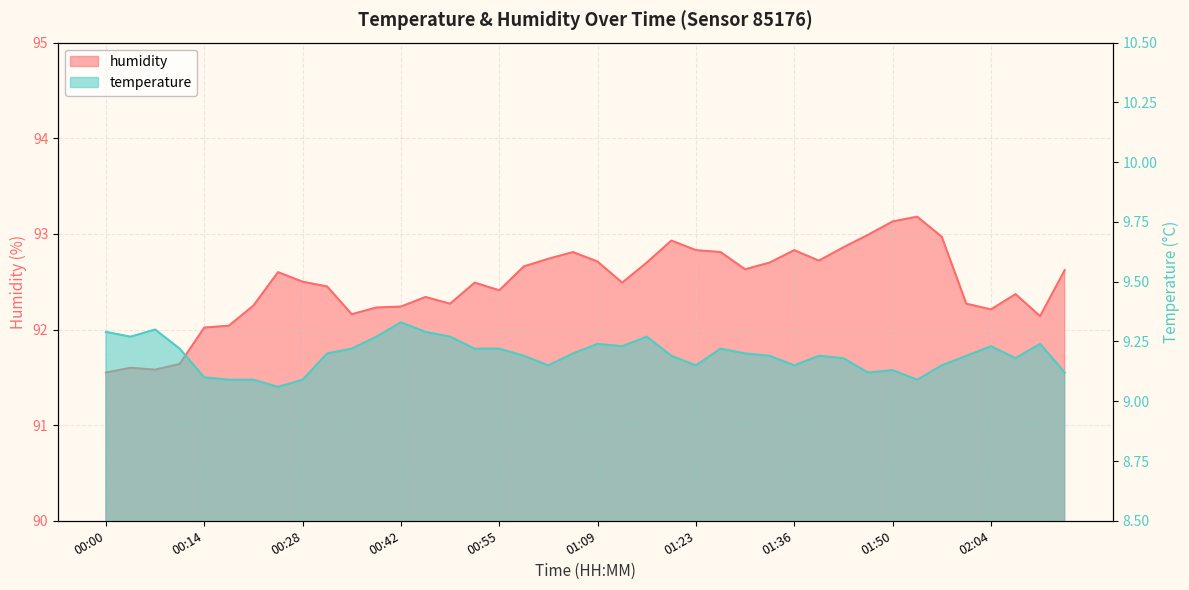

How many interior local valleys does the temperature series have?

9